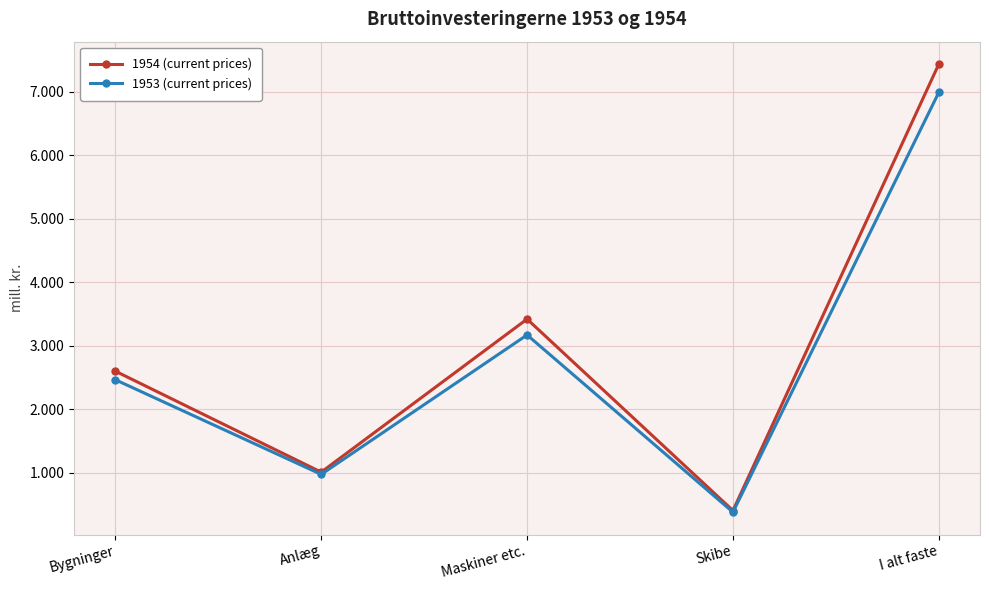

What is the value of the 1954 (current prices) point at the 4th from the left?

405